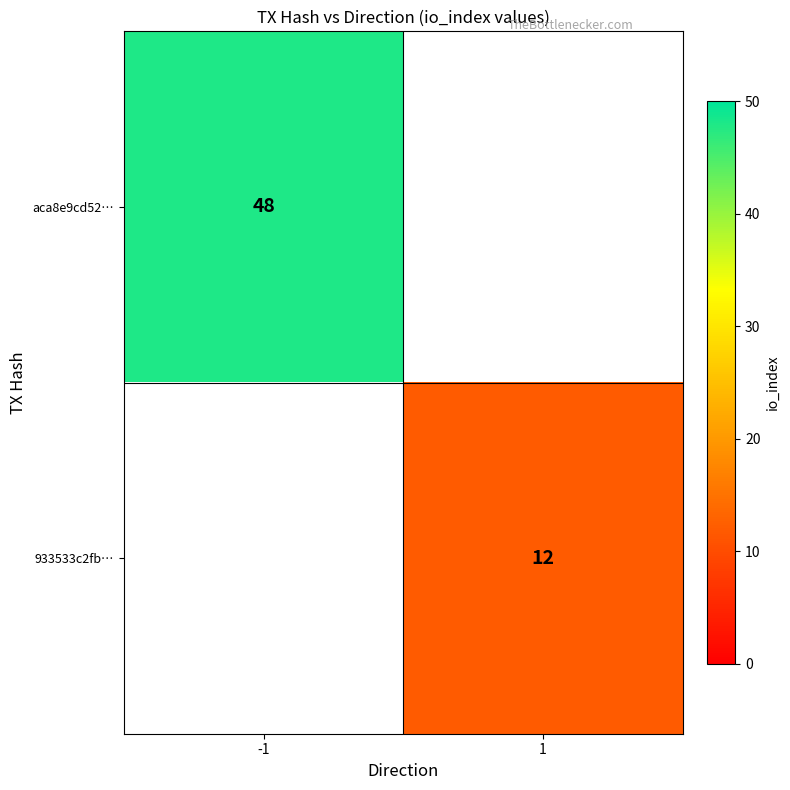

The value of aca8e9cd52… at -1 is 65. True or false?

False